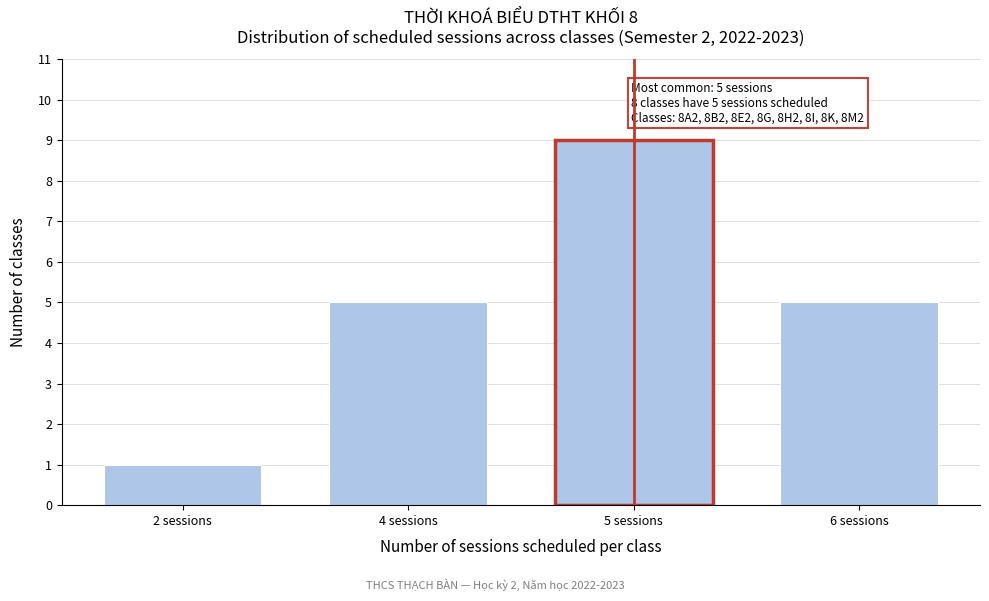

Reading left to right, transcribe all the data shown in this chart.

2 sessions=1	4 sessions=5	5 sessions=9	6 sessions=5